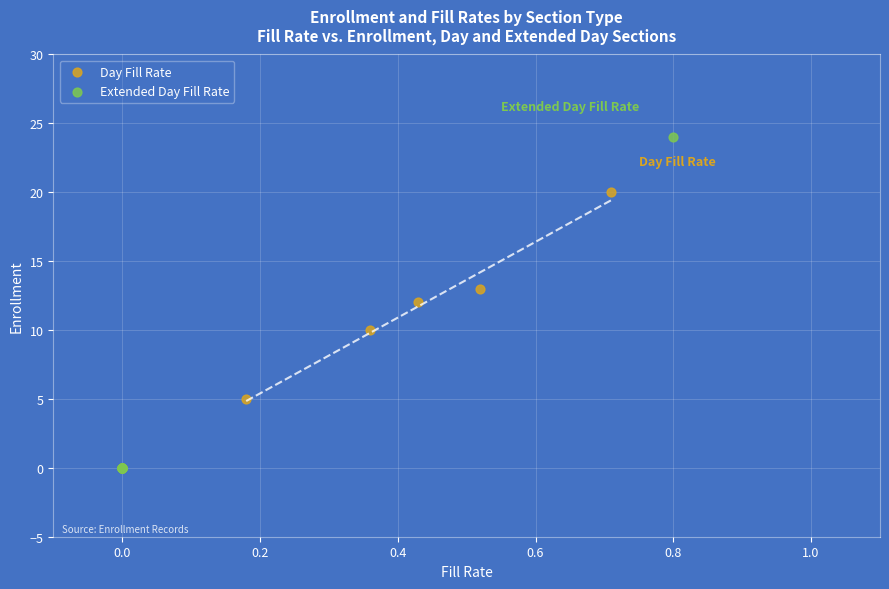

What are all the series names shown in the legend?

Day Fill Rate, Extended Day Fill Rate